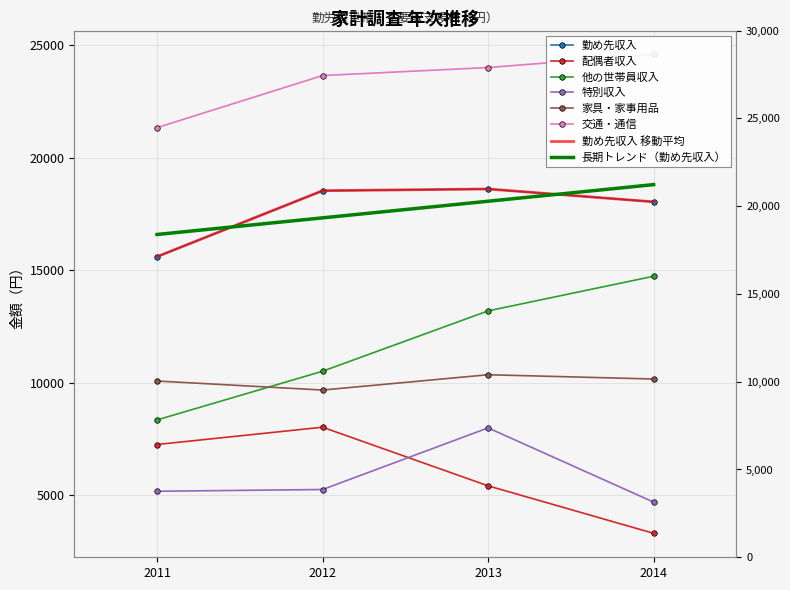

How many interior local peaks does the 勤め先収入 series have?

1